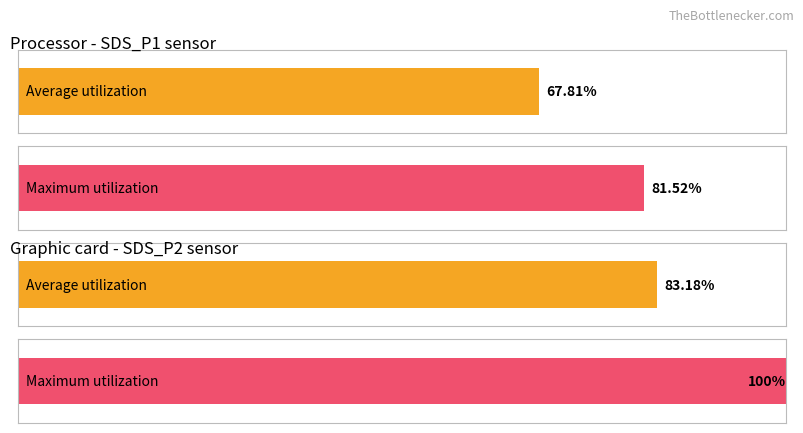

Which series changed the most between SDS_P1 and SDS_P2?

Maximum utilization